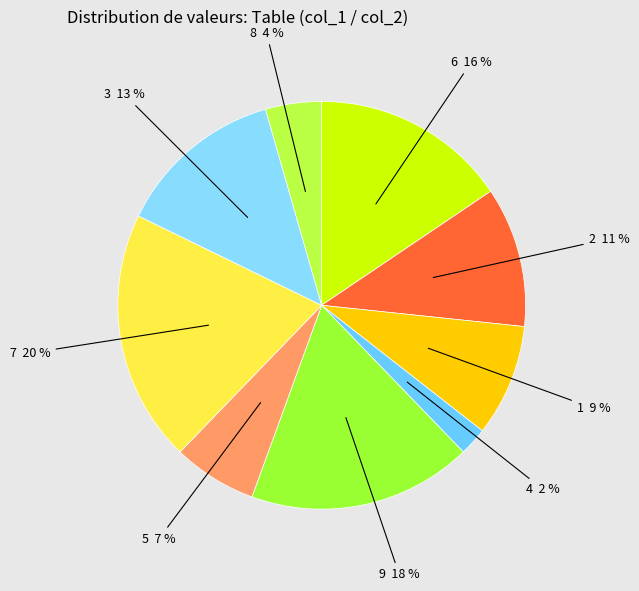

Rank the categories by value from highest to lowest.

7, 9, 6, 3, 2, 1, 5, 8, 4